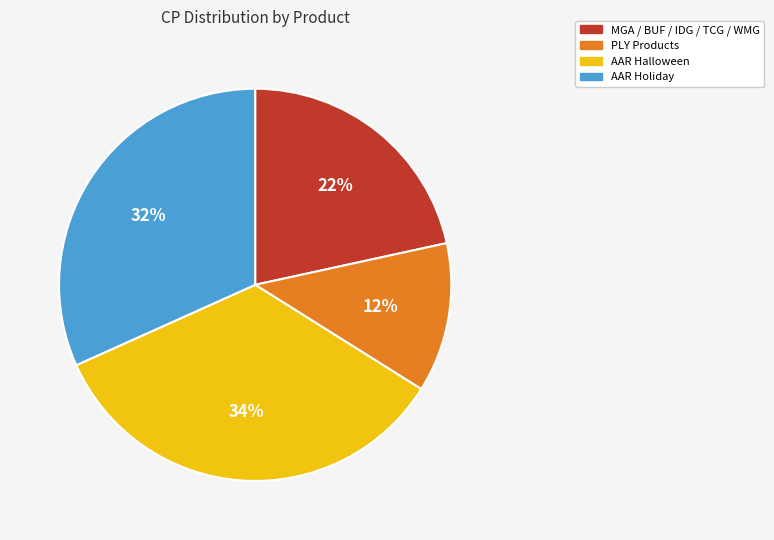

To the nearest percent, what is the average slice percentage?

25%